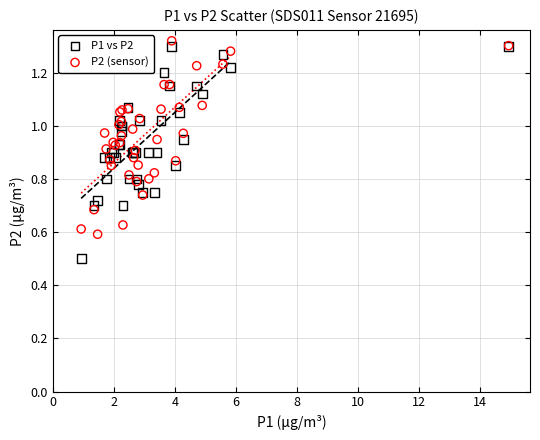

Across all series, what Y value is closest to 0?

0.5